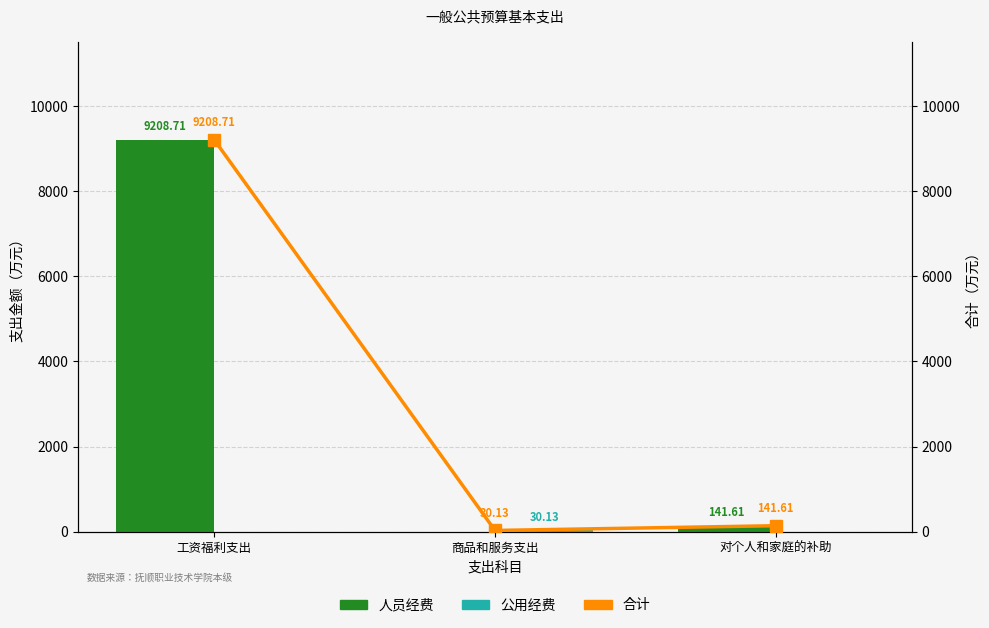

Rank the categories by 人员经费 value from lowest to highest.

商品和服务支出, 对个人和家庭的补助, 工资福利支出